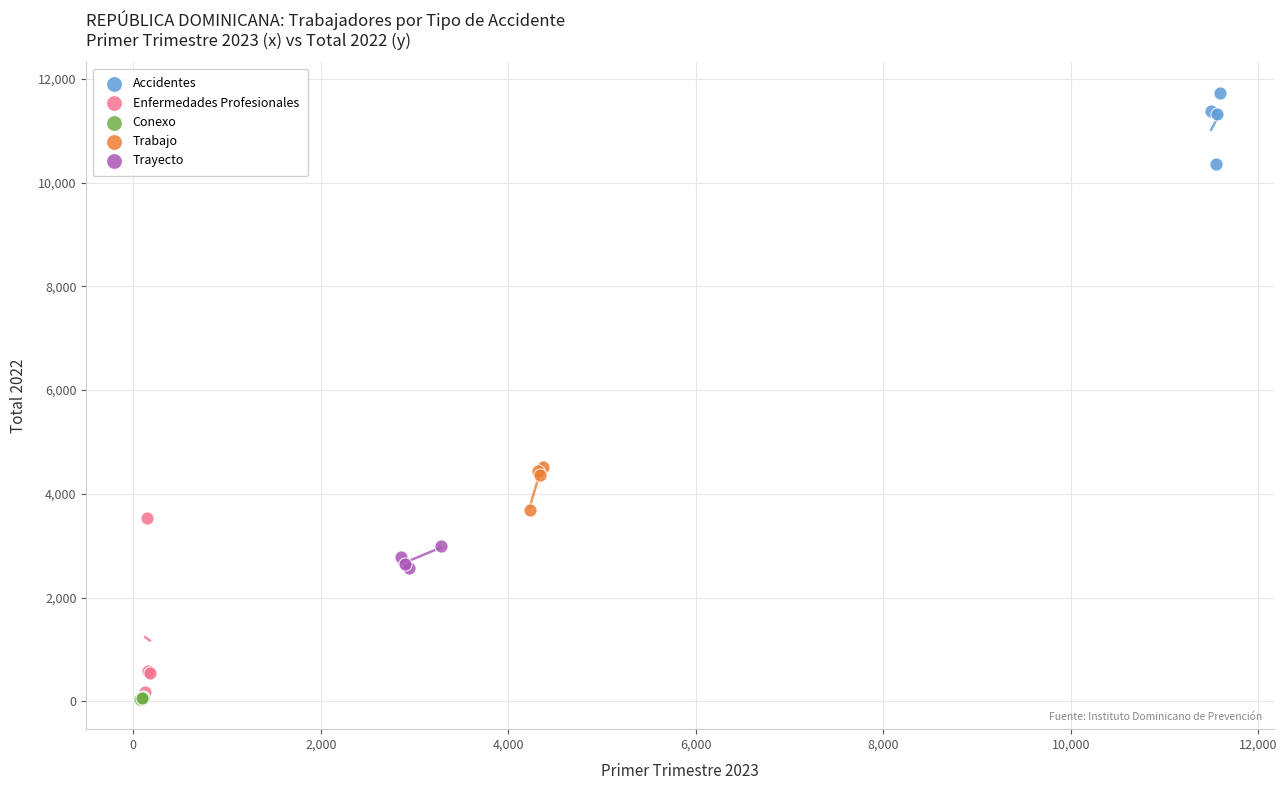

Which series contains the lowest Y value?

Conexo